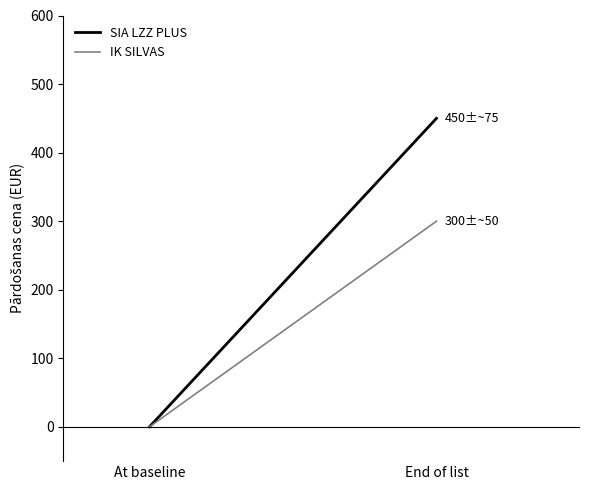

True or false: SIA LZZ PLUS has a value of -259 at At baseline.

False